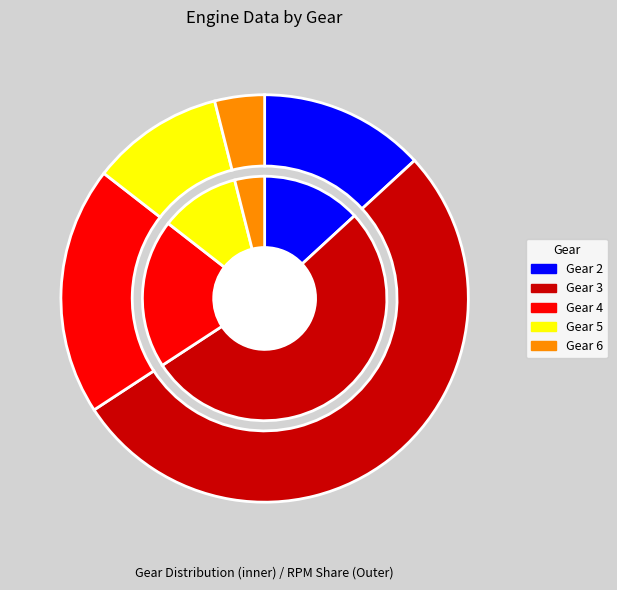

Count the number of slices in the pie.

5